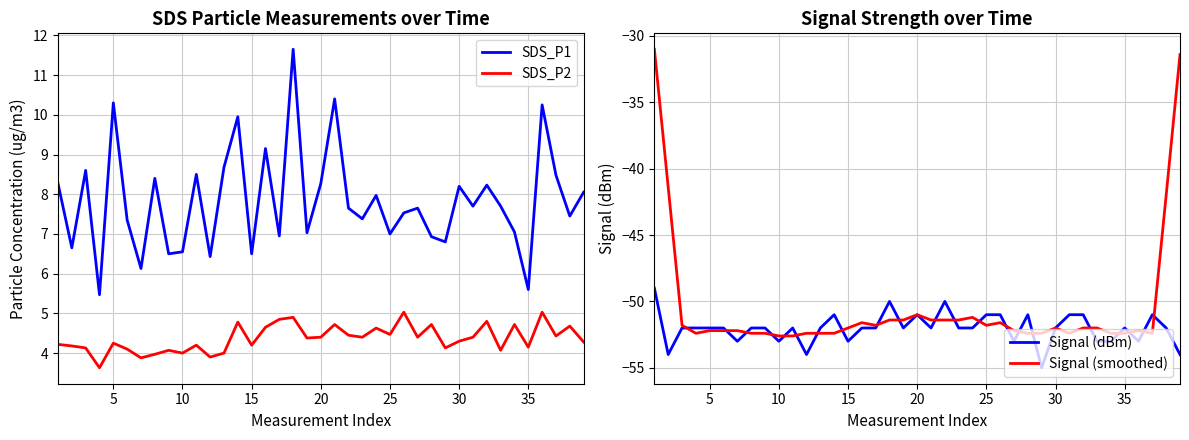

What is the maximum value for SDS_P2?

5.0